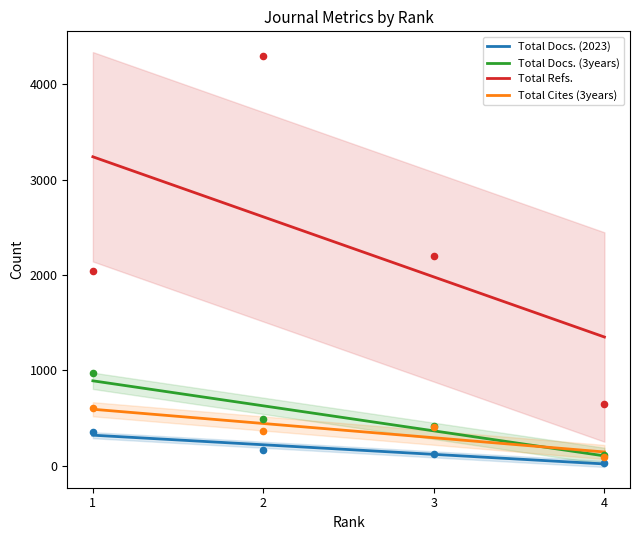

Which series reaches the minimum Y coordinate?

Total Docs. (2023)